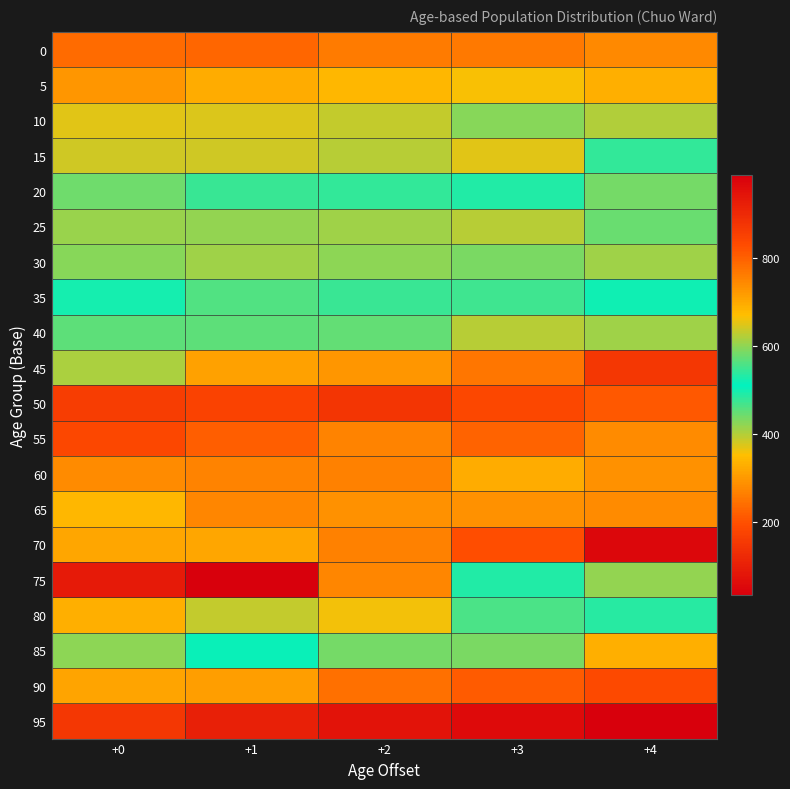

Rank the series by their maximum value, from highest to lowest.

75, 70, 50, 45, 55, 60, 65, 80, 40, 35, 85, 20, 15, 25, 30, 10, 5, 90, 0, 95